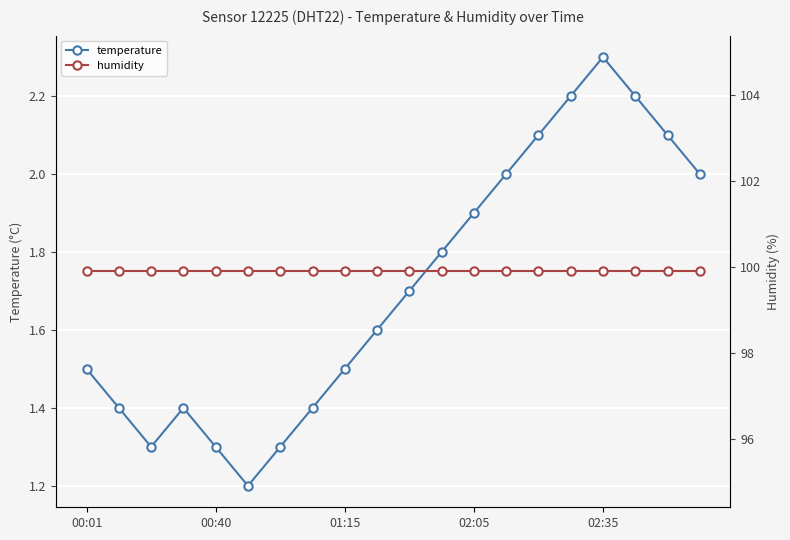

True or false: temperature has a value of 1.3 at 00:40.

True